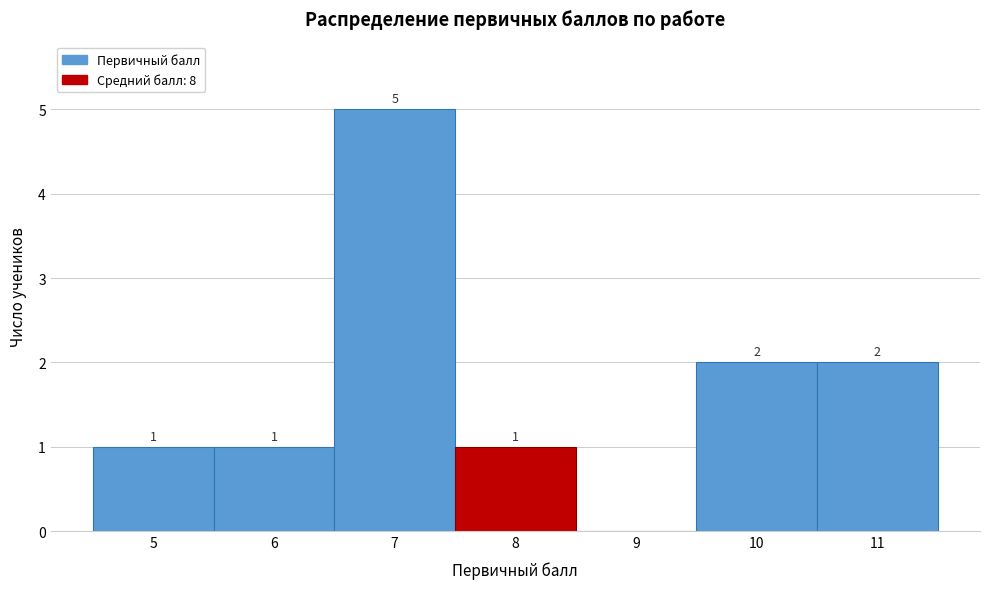

Which range on the x-axis has the tallest bar?

6.5 to 7.5